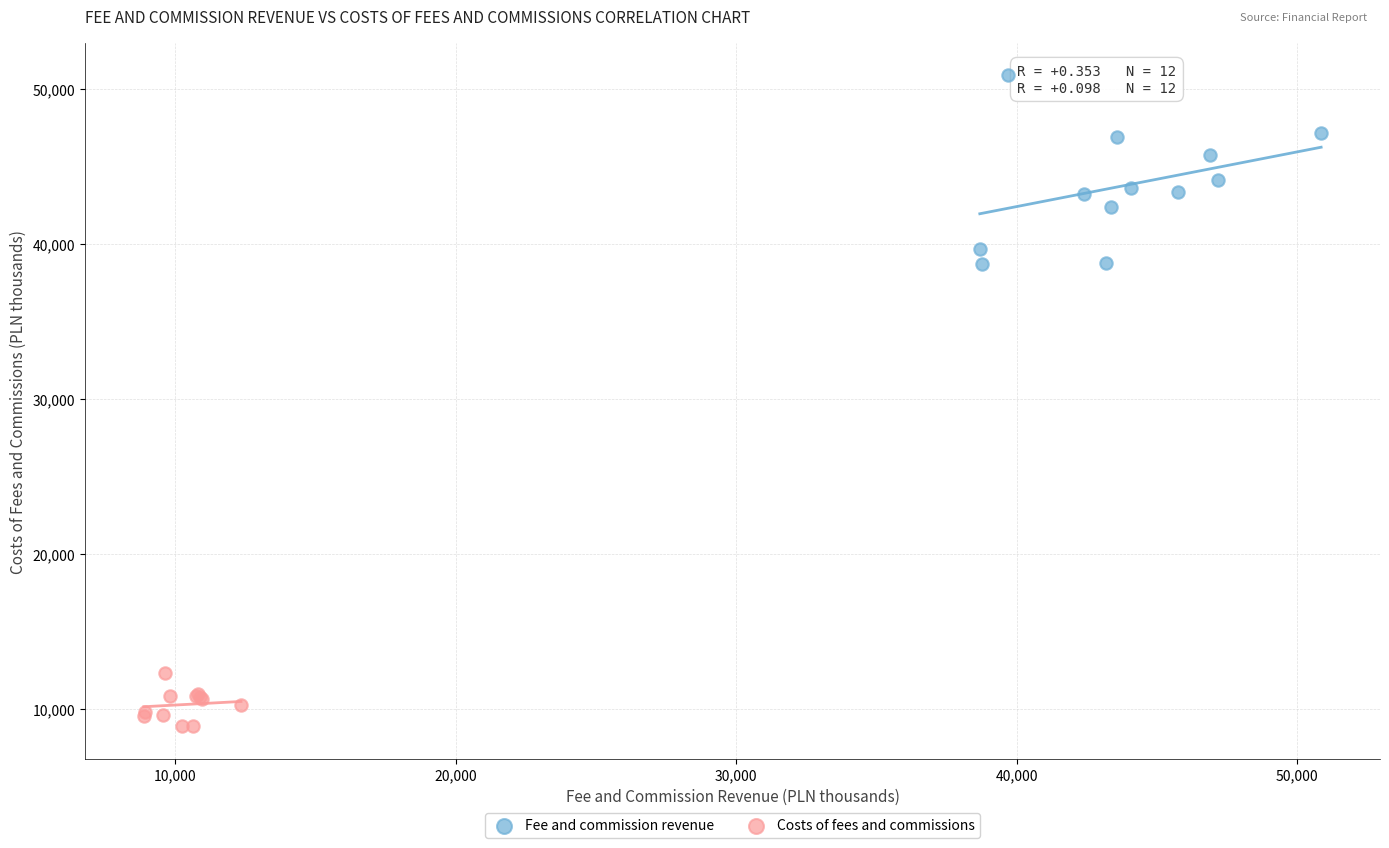

Which series has the widest spread of Y values?

Fee and commission revenue